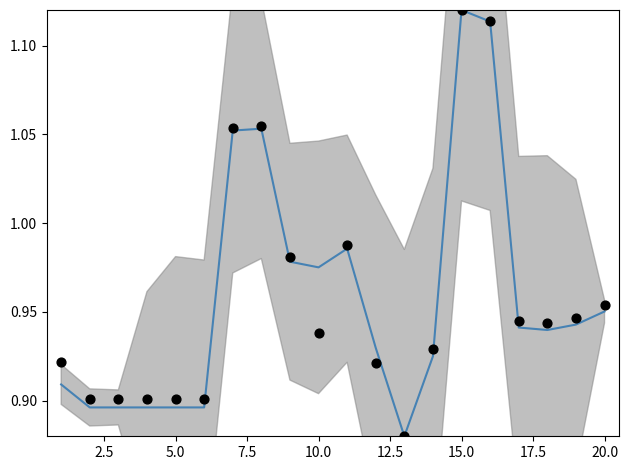

Is the value of ZK_POVRŠINA at 5.0 greater than the value of Smoothed trend at 22.5?

No